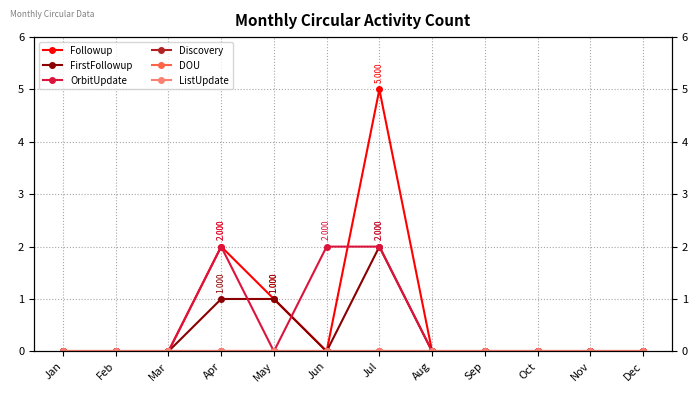

Reading left to right, what are all the values shown in this chart?

Followup: Jan=0	Feb=0	Mar=0	Apr=2	May=1	Jun=0	Jul=5	Aug=0	Sep=0	Oct=0	Nov=0	Dec=0
FirstFollowup: Jan=0	Feb=0	Mar=0	Apr=1	May=1	Jun=0	Jul=2	Aug=0	Sep=0	Oct=0	Nov=0	Dec=0
OrbitUpdate: Jan=0	Feb=0	Mar=0	Apr=2	May=0	Jun=2	Jul=2	Aug=0	Sep=0	Oct=0	Nov=0	Dec=0
Discovery: Jan=0	Feb=0	Mar=0	Apr=0	May=0	Jun=0	Jul=0	Aug=0	Sep=0	Oct=0	Nov=0	Dec=0
DOU: Jan=0	Feb=0	Mar=0	Apr=0	May=0	Jun=0	Jul=0	Aug=0	Sep=0	Oct=0	Nov=0	Dec=0
ListUpdate: Jan=0	Feb=0	Mar=0	Apr=0	May=0	Jun=0	Jul=0	Aug=0	Sep=0	Oct=0	Nov=0	Dec=0